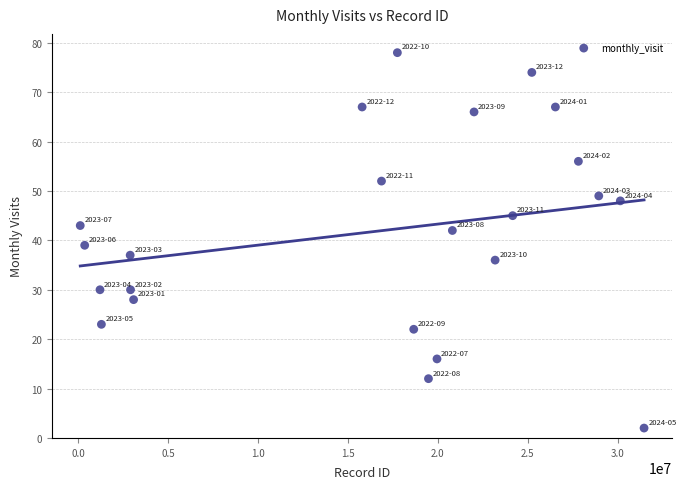

What Y value in the scatter plot is closest to 40?

39